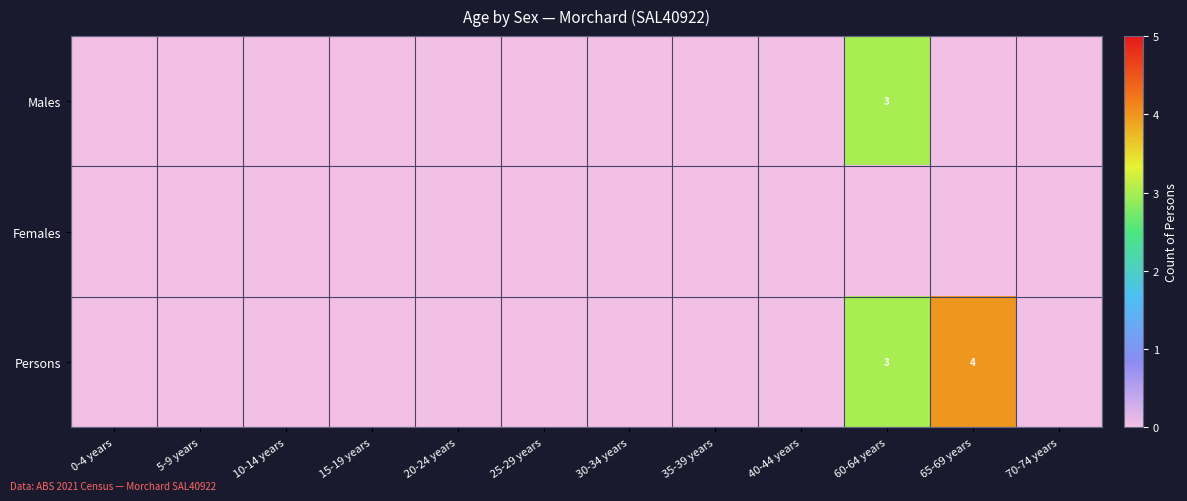

The Persons series shows 4 at 65-69 years. True or false?

True